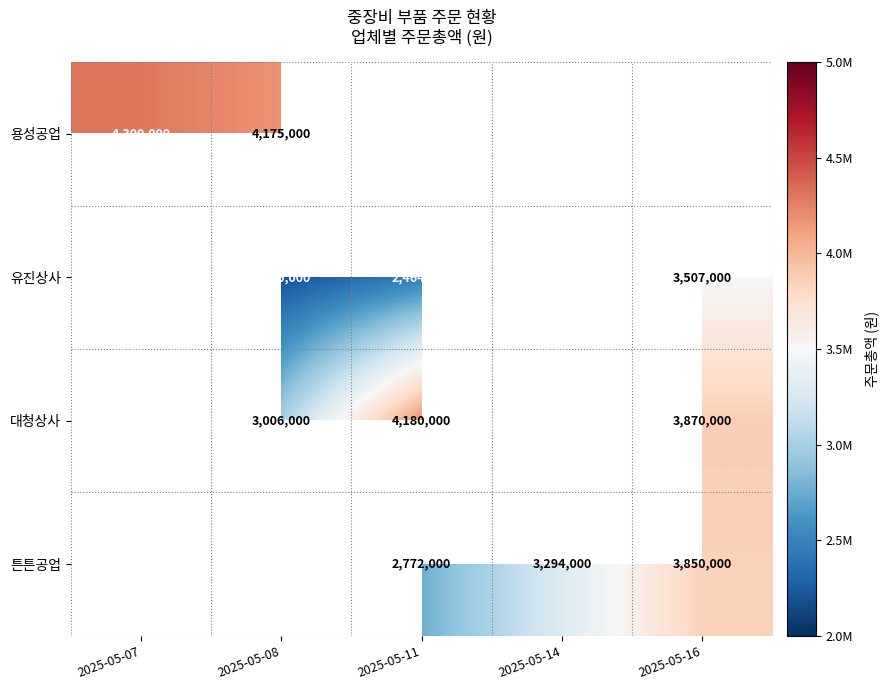

The value of 대청상사 at 2025-05-16 is 3870000. True or false?

True